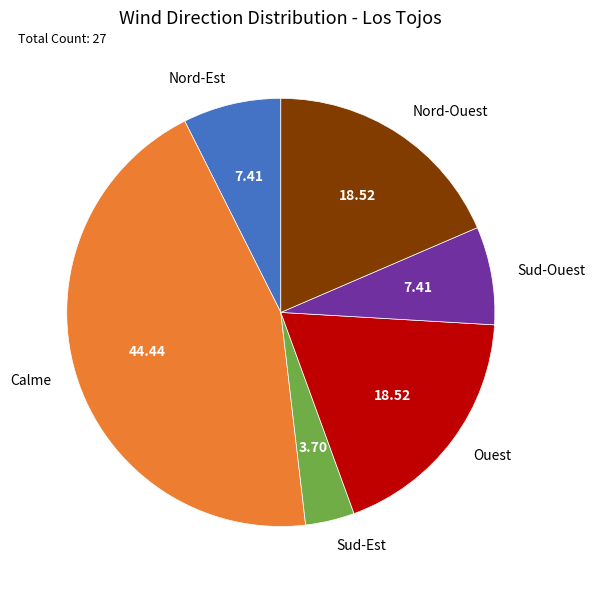

The Calme slice represents 55% of the pie. True or false?

False